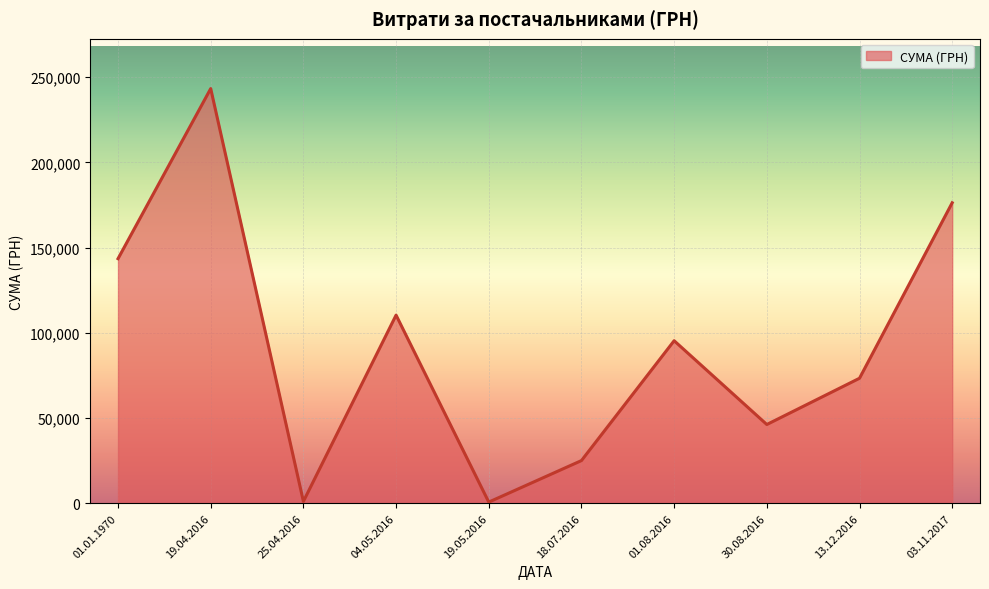

Is it true that the value at 13.12.2016 is 13349.4?

False